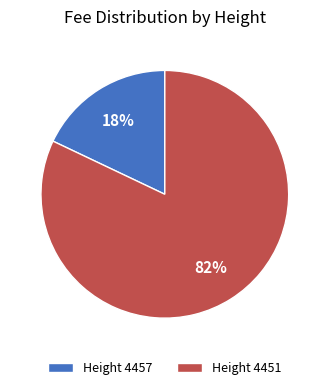

Which has a higher value, Height 4451 or Height 4457?

Height 4451